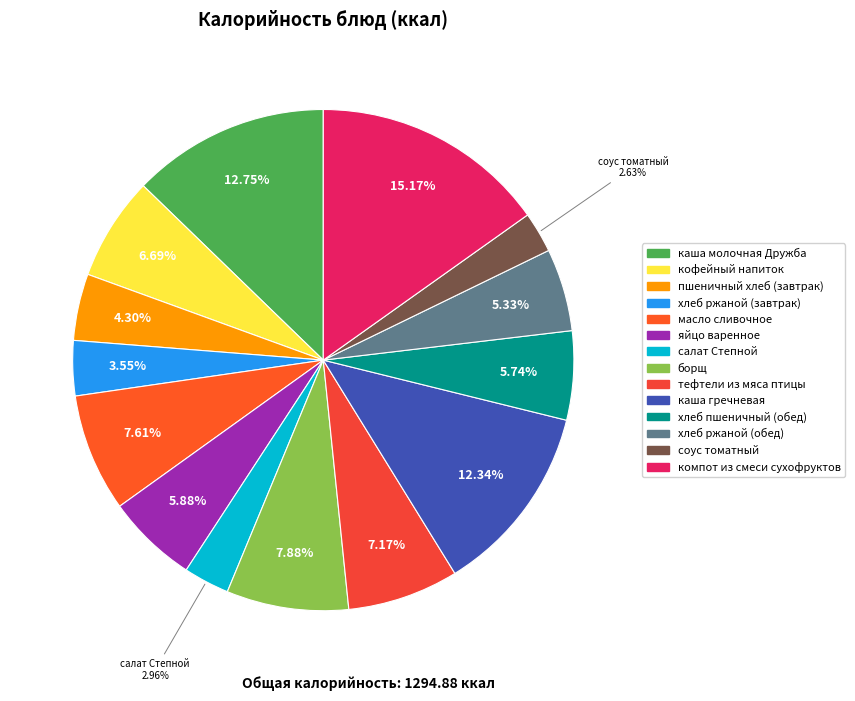

How many segments does this pie chart have?

14